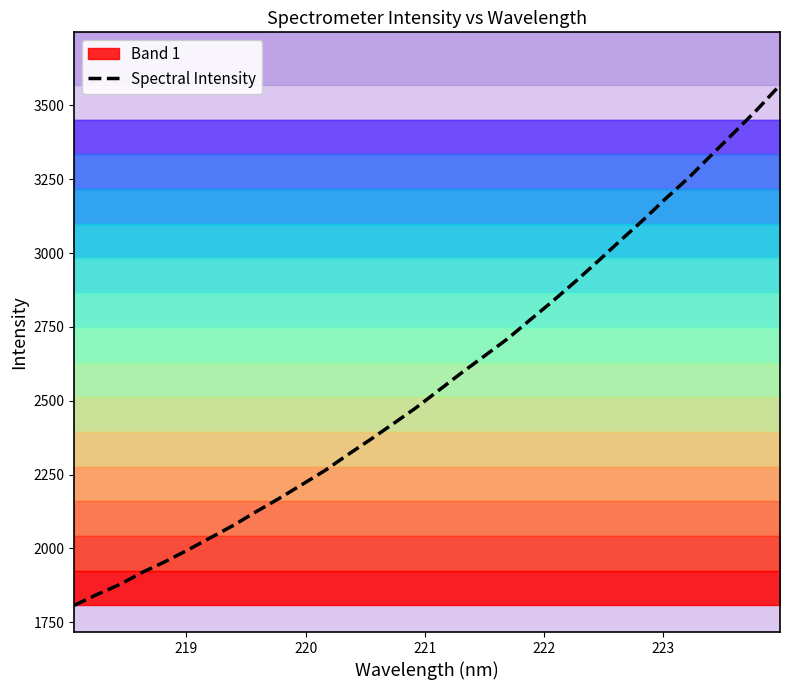

What is the maximum value for Spectral Intensity?

3568.7